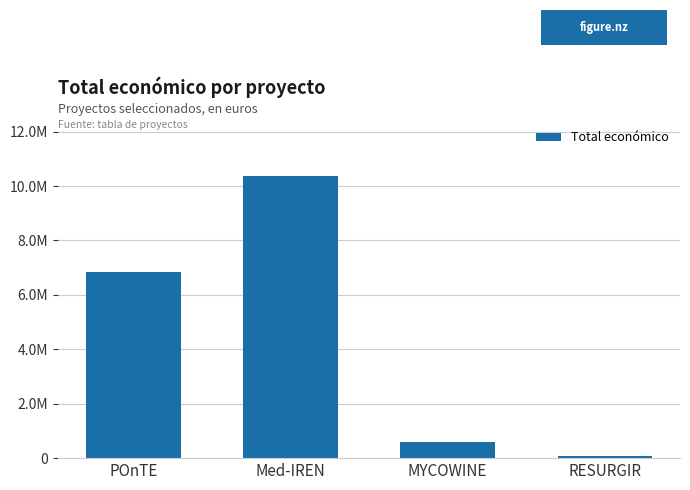

What is the difference between the values at MYCOWINE and Med-IREN?

9750977.6